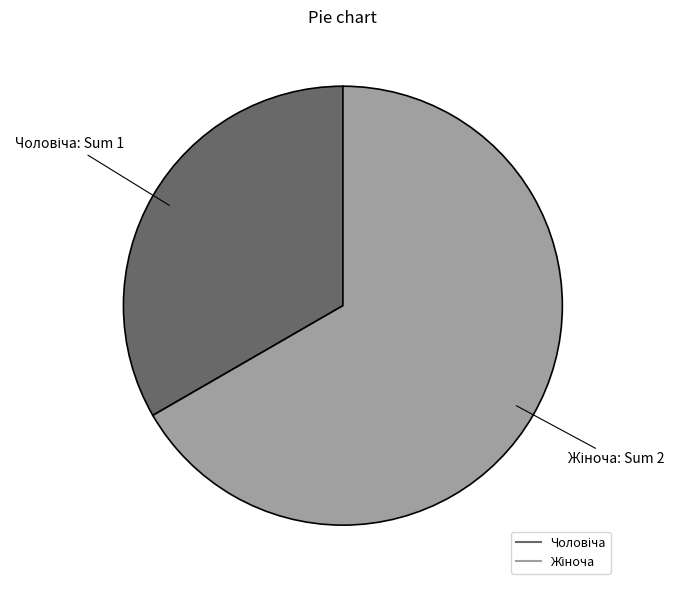

Does any single category account for the majority?

Yes